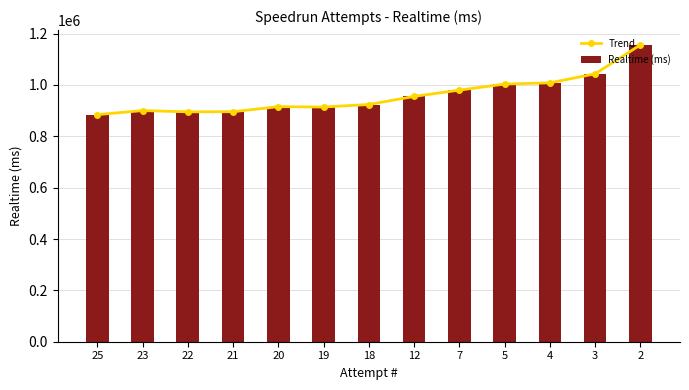

At which label does Realtime (ms) first exceed 923697?

12